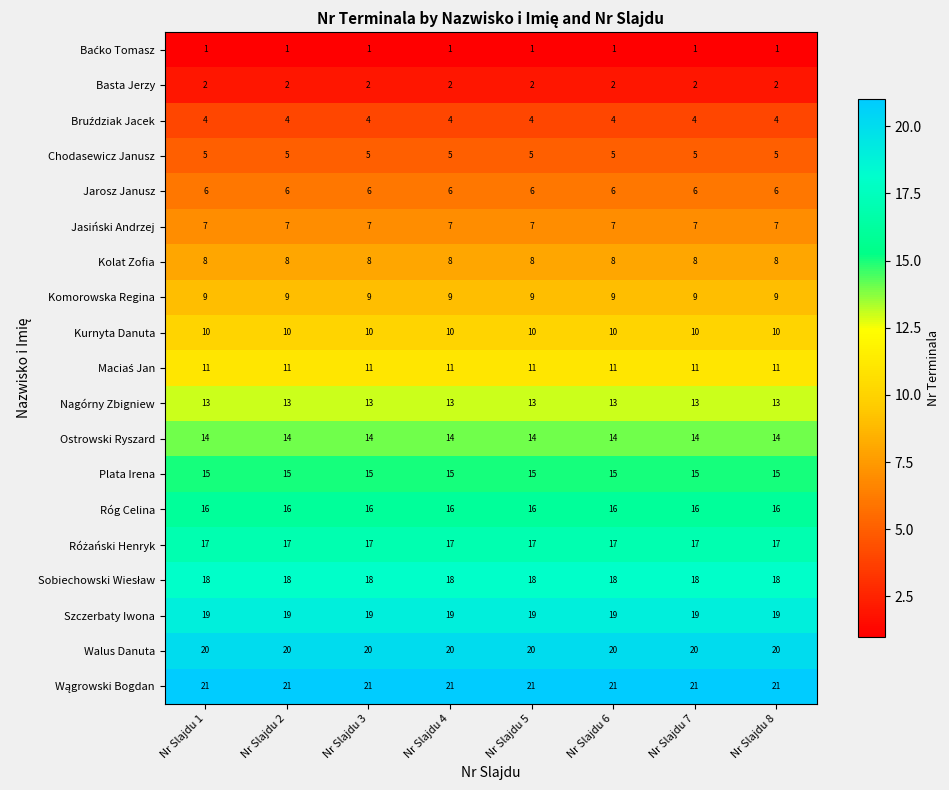

True or false: Chodasewicz Janusz has a value of 7 at Nr Slajdu 6.

False